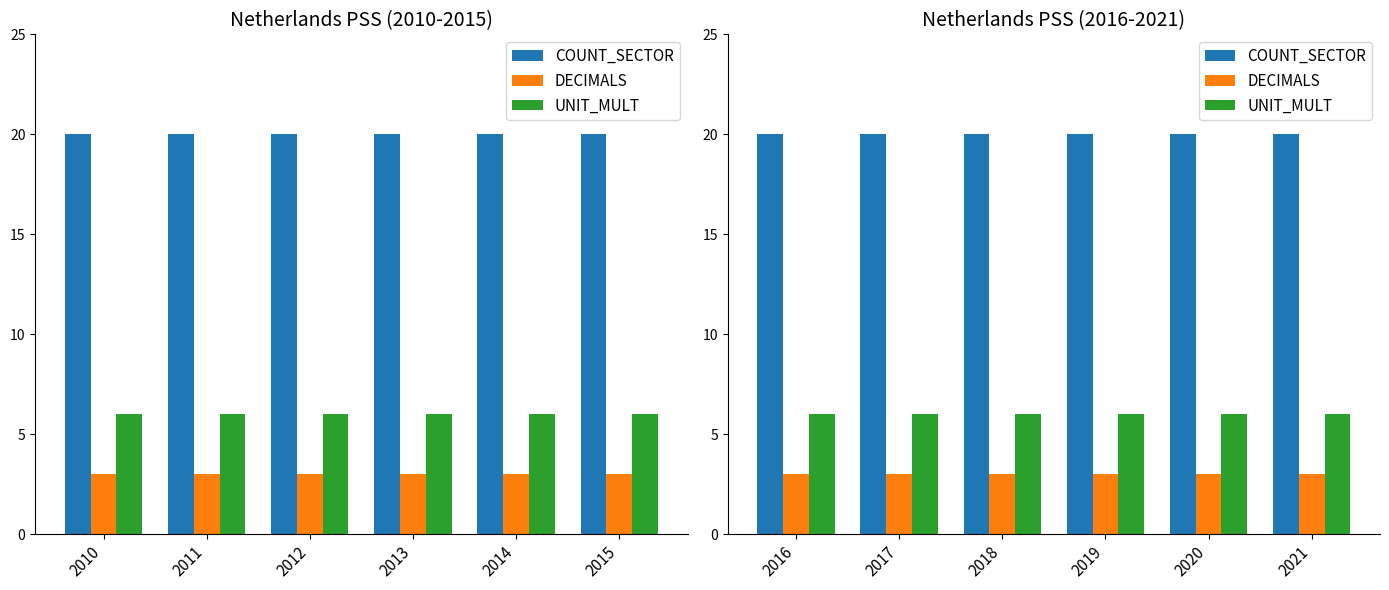

True or false: UNIT_MULT has a value of 8 at 2016.

False